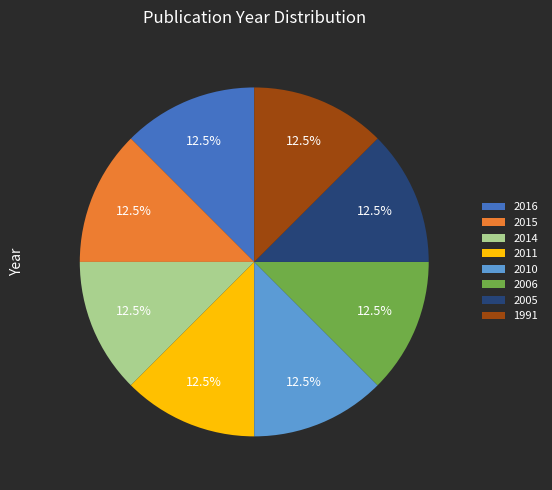

To the nearest percent, what is the combined percentage of 2010 and 2011?

25%